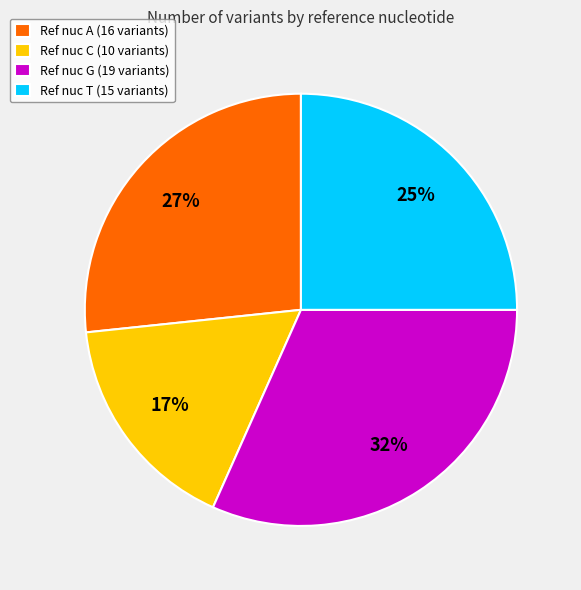

True or false: Ref nuc C (10 variants) accounts for 3% of the total.

False